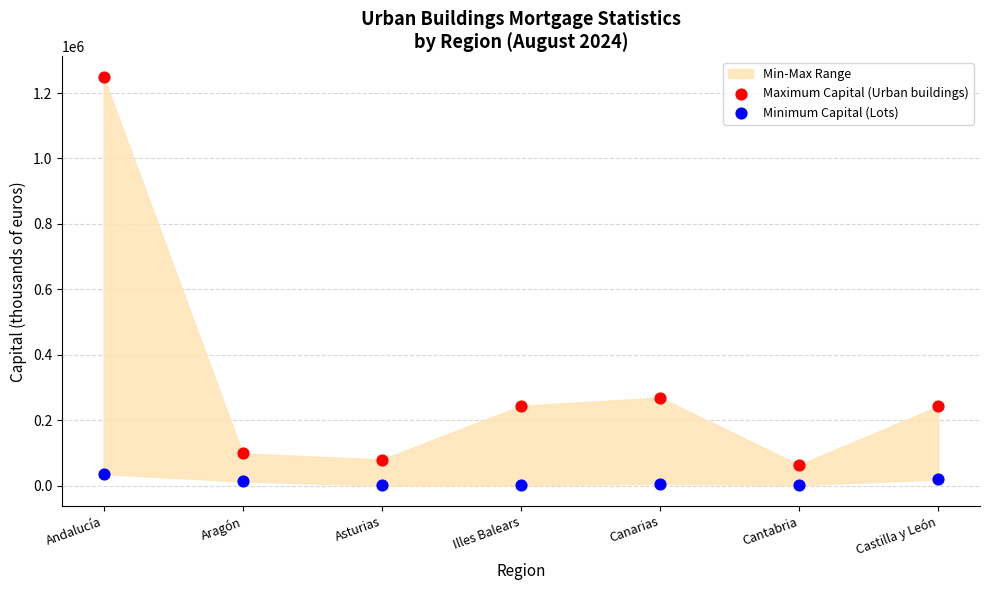

In the Maximum Capital (Urban buildings) series, what Y value is closest to 656280?

269047